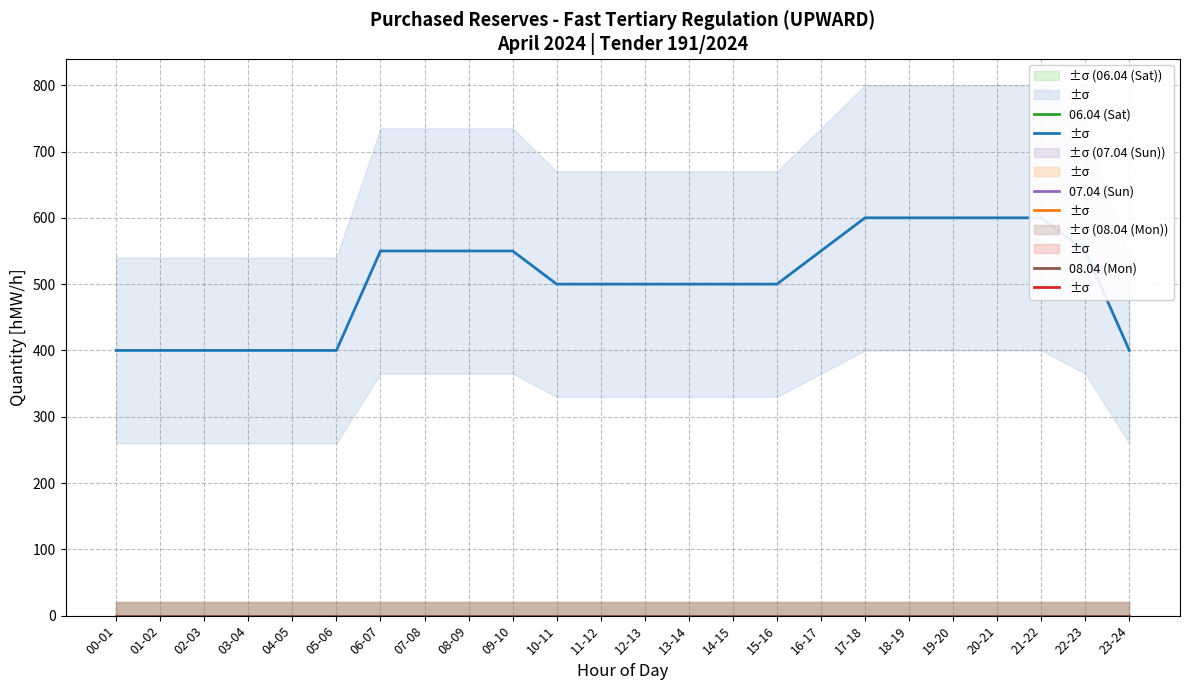

True or false: 08.04 (Mon) has more than 2 points higher than both neighbors.

False